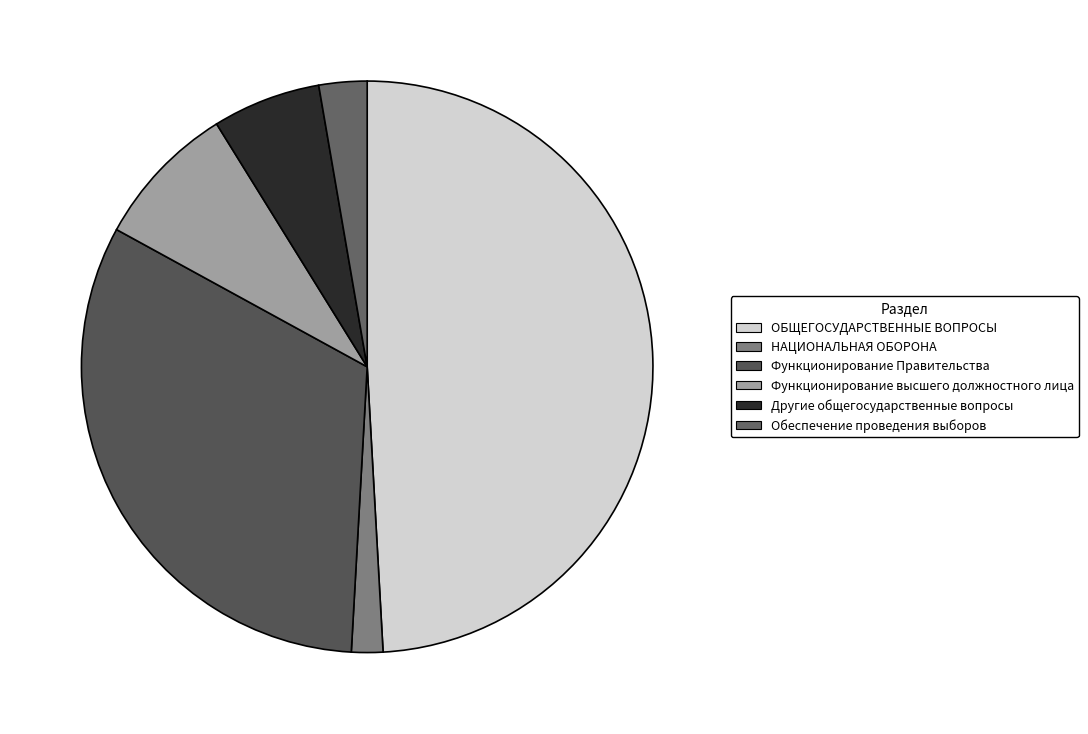

Rank the categories by value from lowest to highest.

НАЦИОНАЛЬНАЯ ОБОРОНА, Обеспечение проведения выборов, Другие общегосударственные вопросы, Функционирование высшего должностного лица, Функционирование Правительства, ОБЩЕГОСУДАРСТВЕННЫЕ ВОПРОСЫ